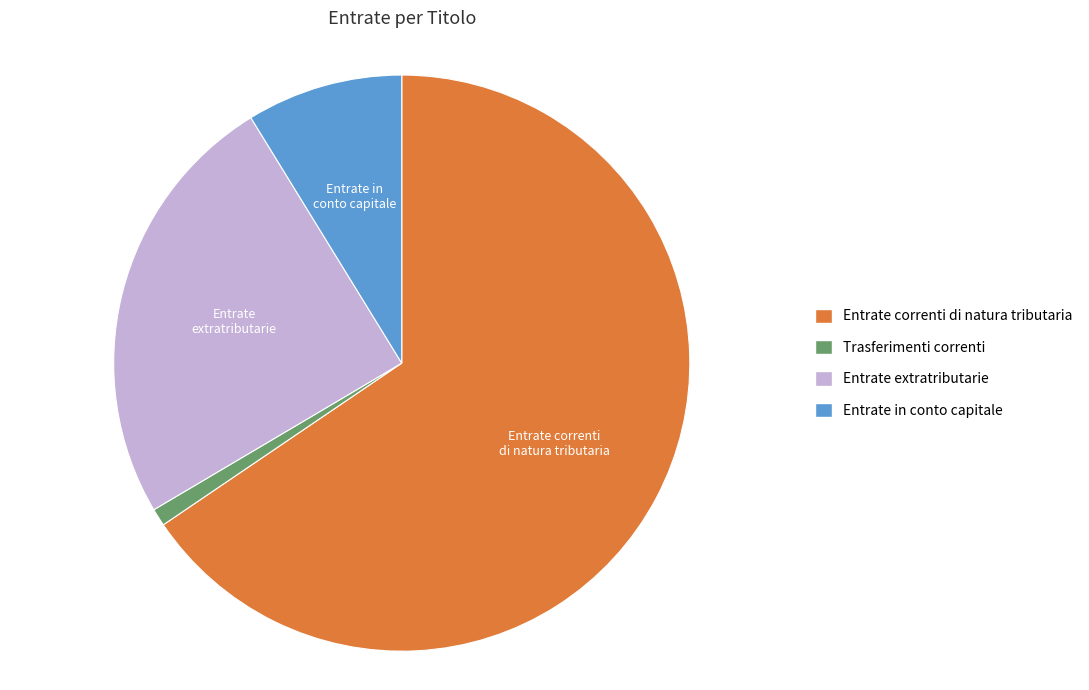

Do Entrate extratributarie and Entrate correnti di natura tributaria together represent more than half of the pie?

Yes